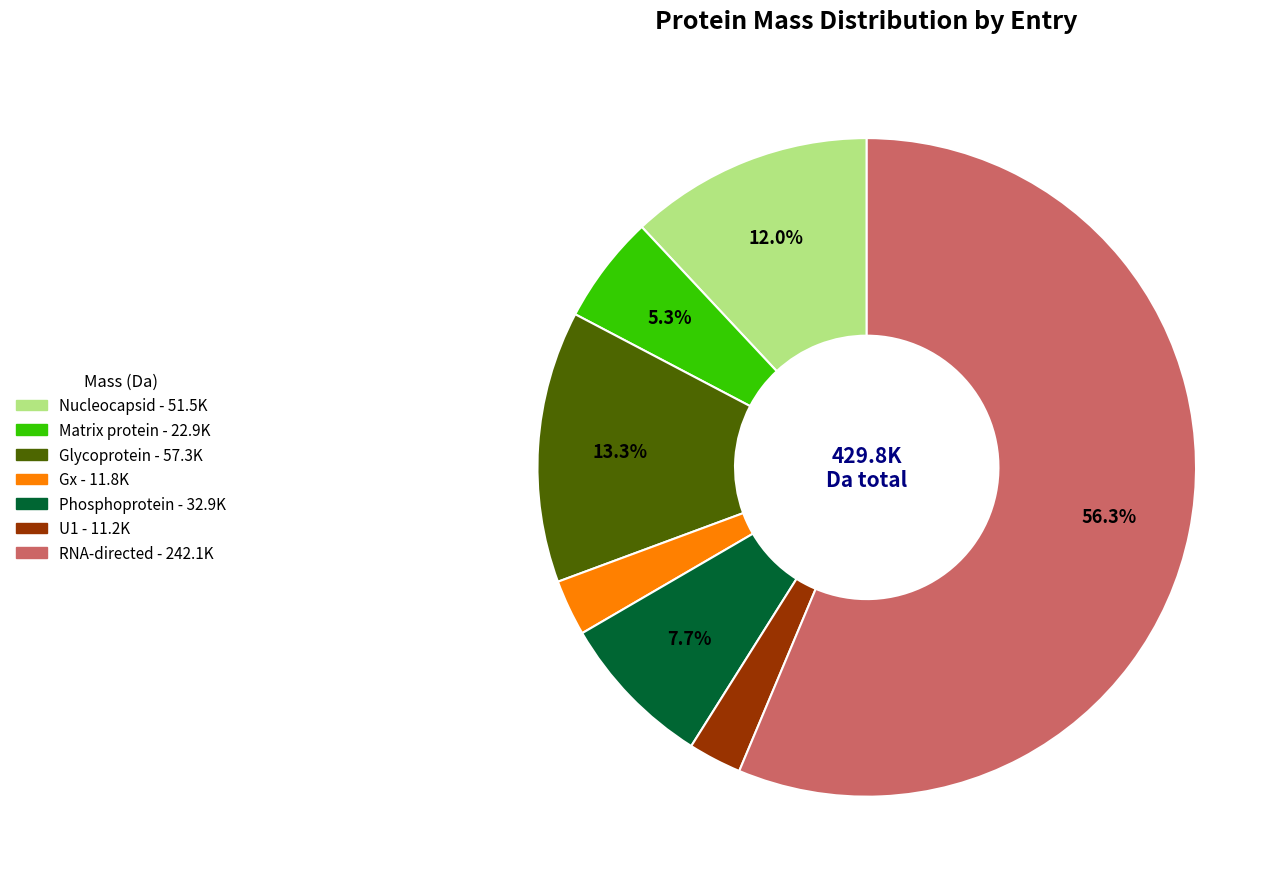

Is it true that Matrix protein is 1% of the pie?

False